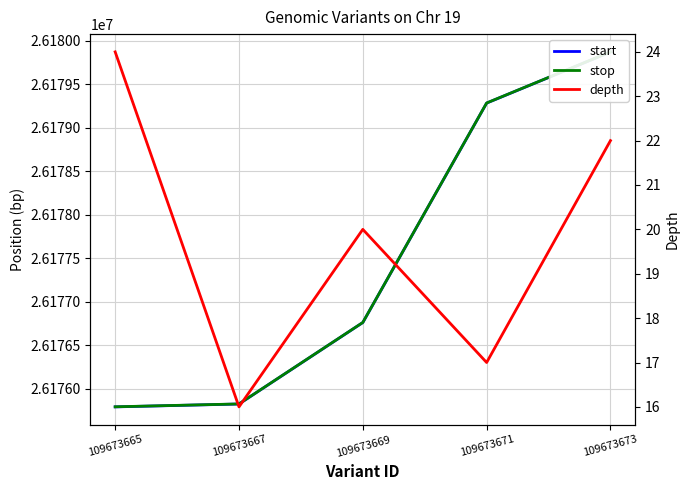

How many lines are shown in the chart?

3